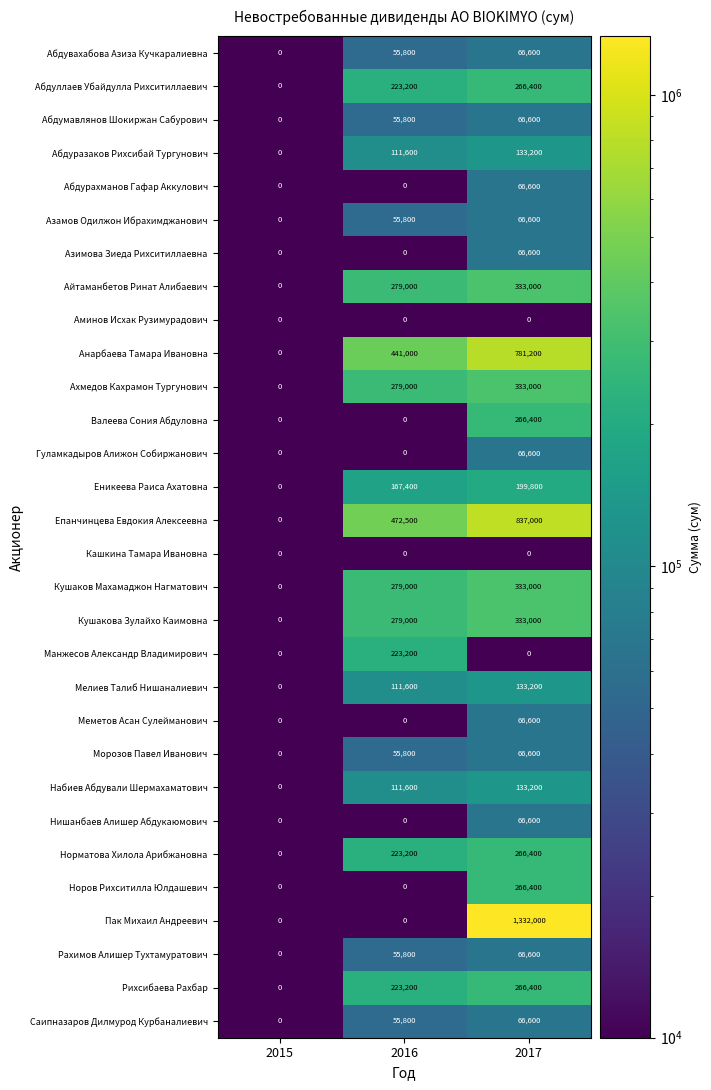

What is the total value across all series at 2017?

6946200